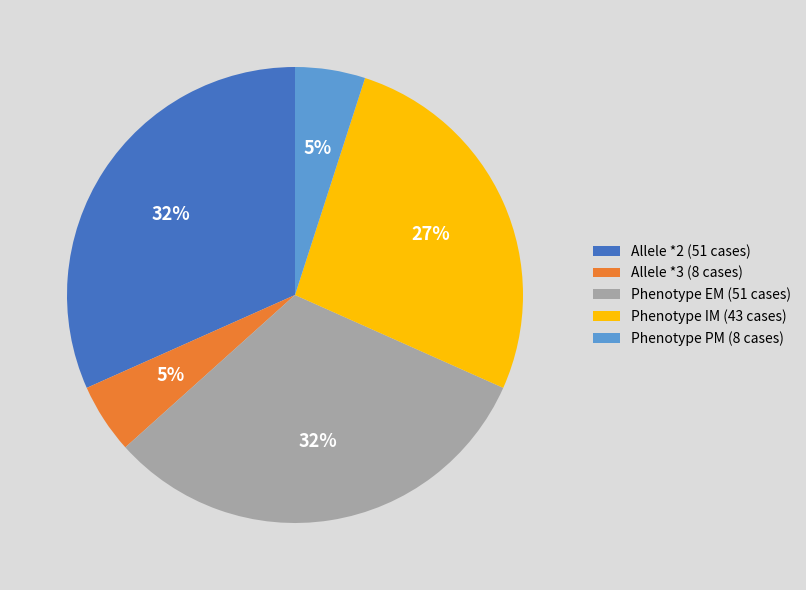

Does Phenotype PM (8 cases) represent more than half of the total?

No